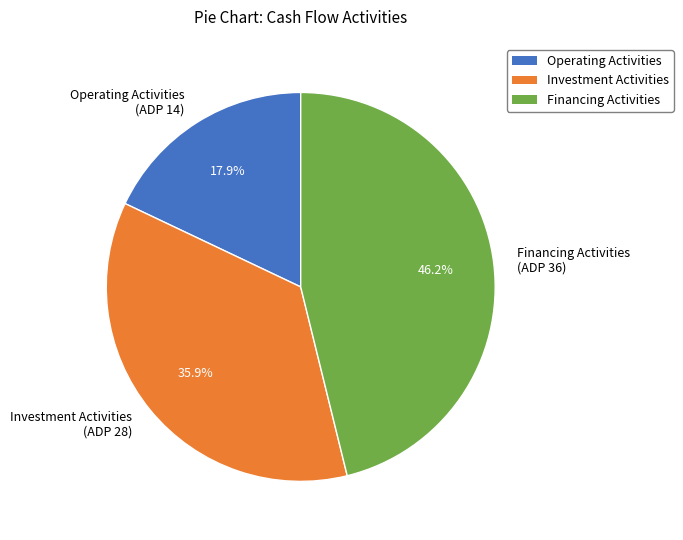

What percentage is NOT represented by Financing Activities (ADP 36)?

53.8%